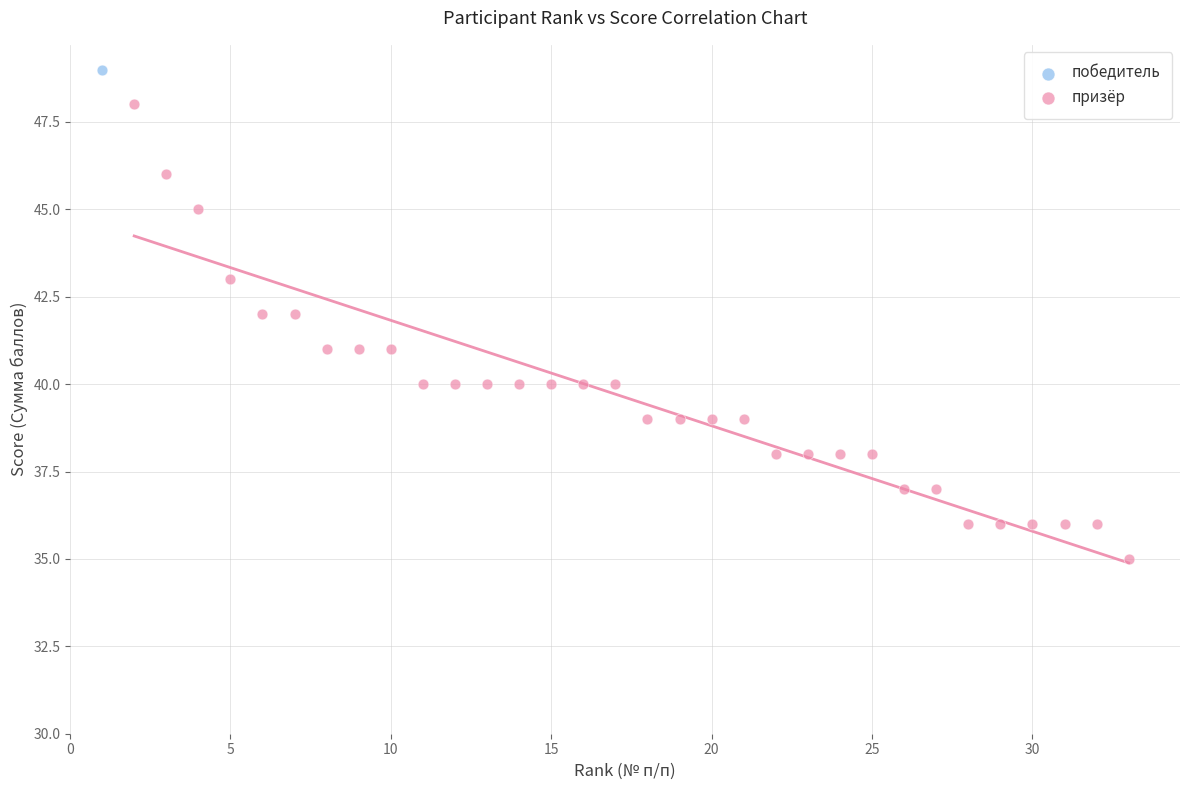

What are all the series names shown in the legend?

победитель, призёр